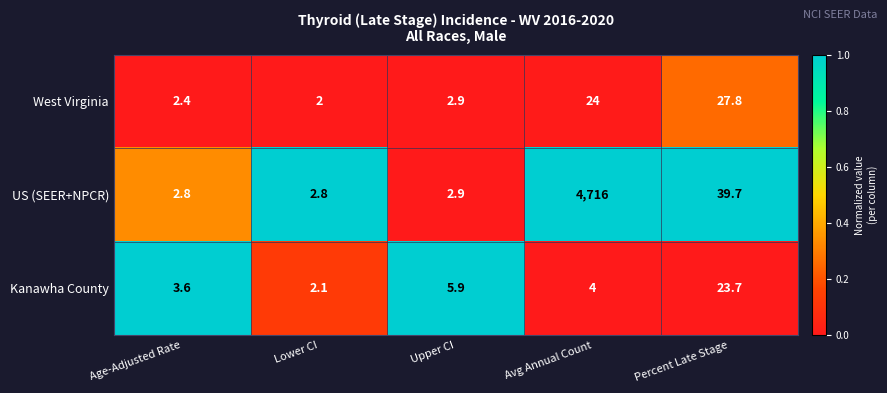

The value of Kanawha County at Percent Late Stage is 23.7. True or false?

True